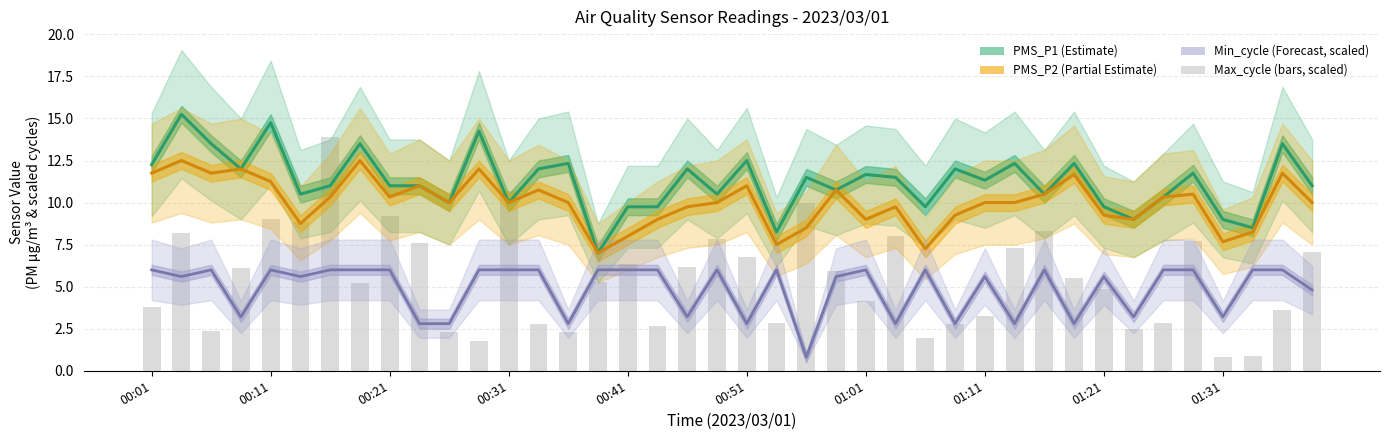

At which category is the sum across all series the highest?

00:11